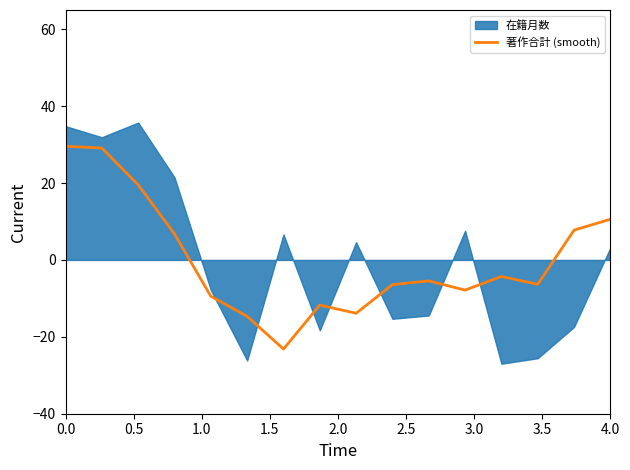

What position from the left is 2.0?

5